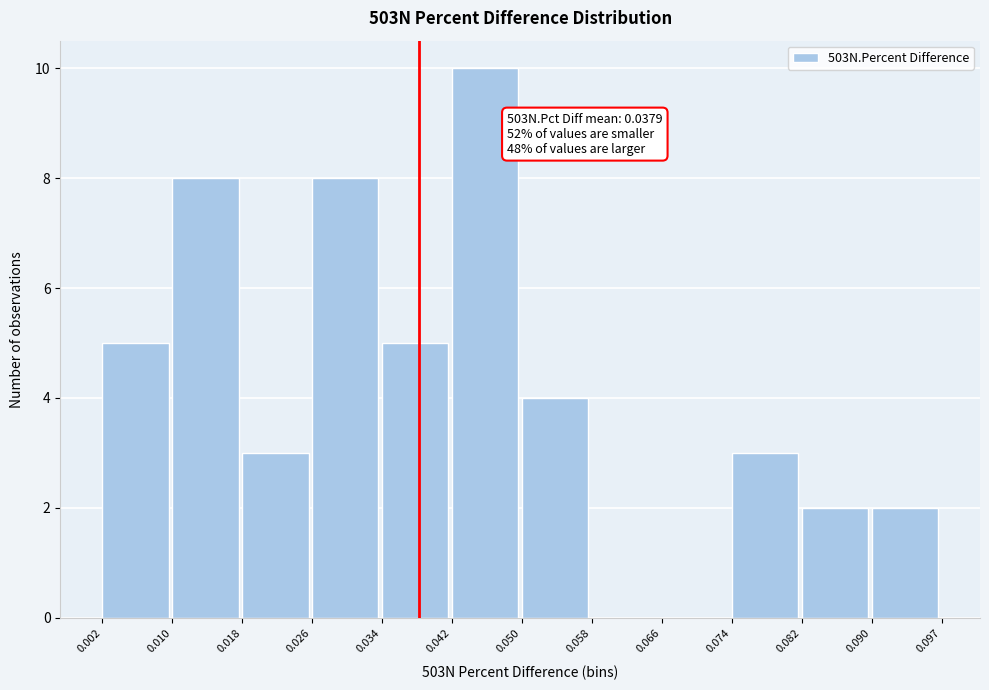

Which range on the x-axis has the tallest bar?

0.042 to 0.050